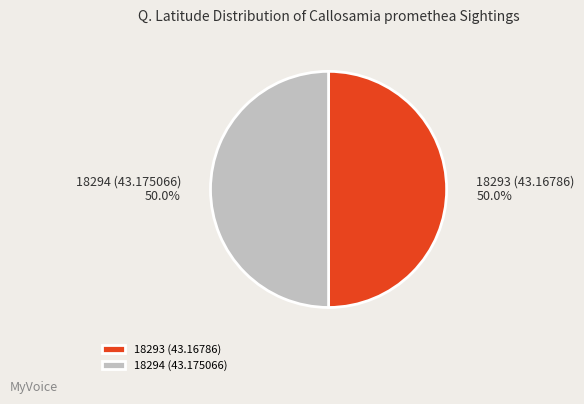

What is the ratio of the value at 18294 (43.175066) to the value at 18293 (43.16786)?

1.0